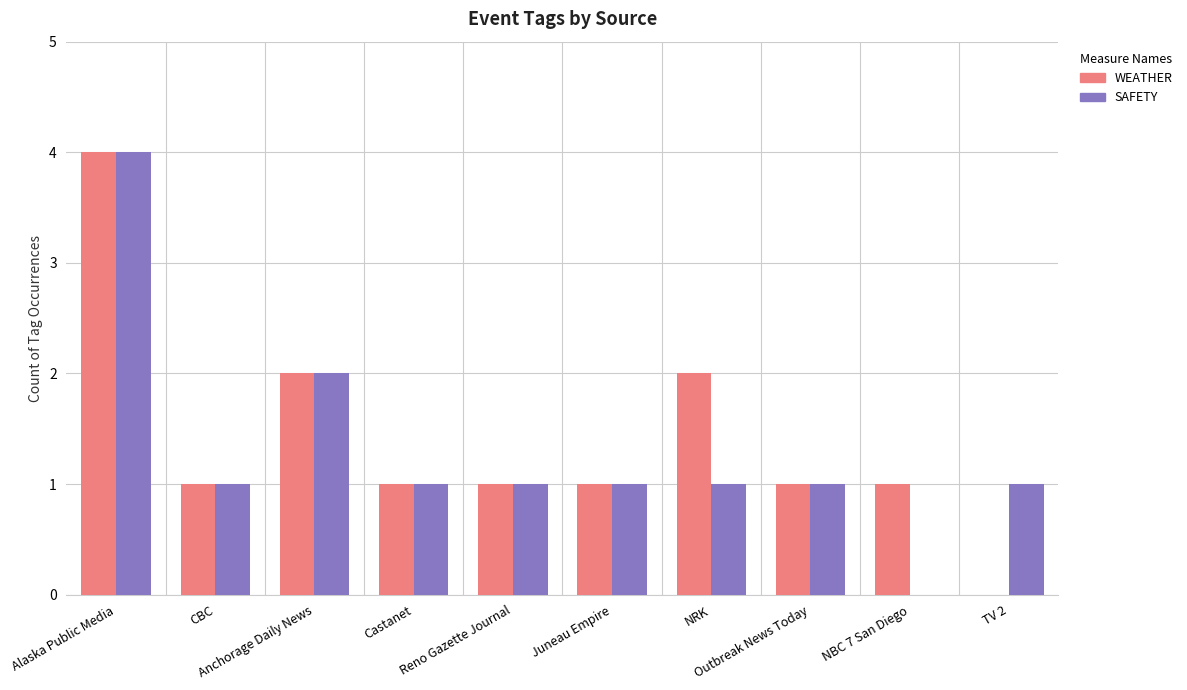

At which category is the sum across all series the highest?

Alaska Public Media